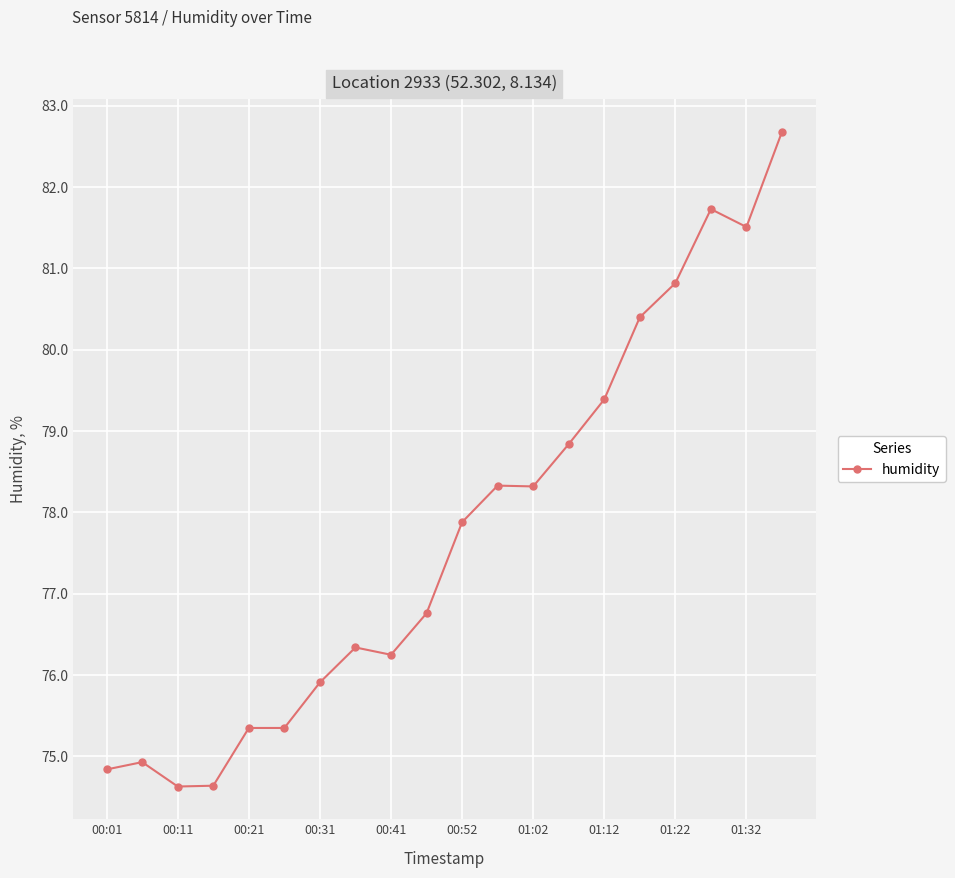

What is the smallest value displayed?

74.6